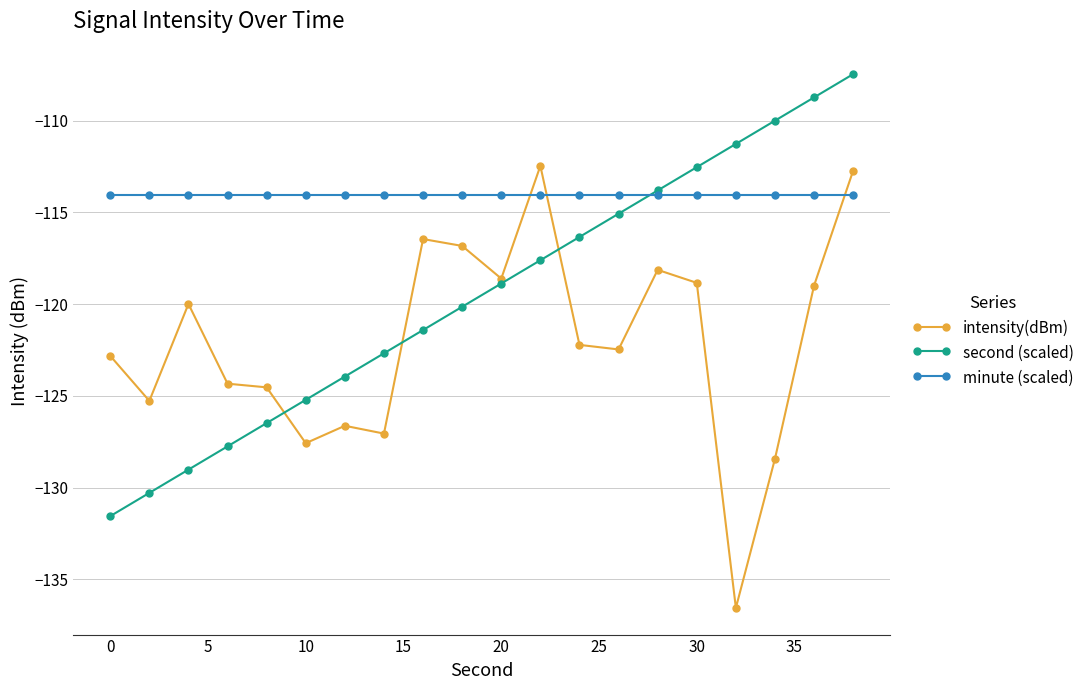

How many values in the second (scaled) series are below -118?

11